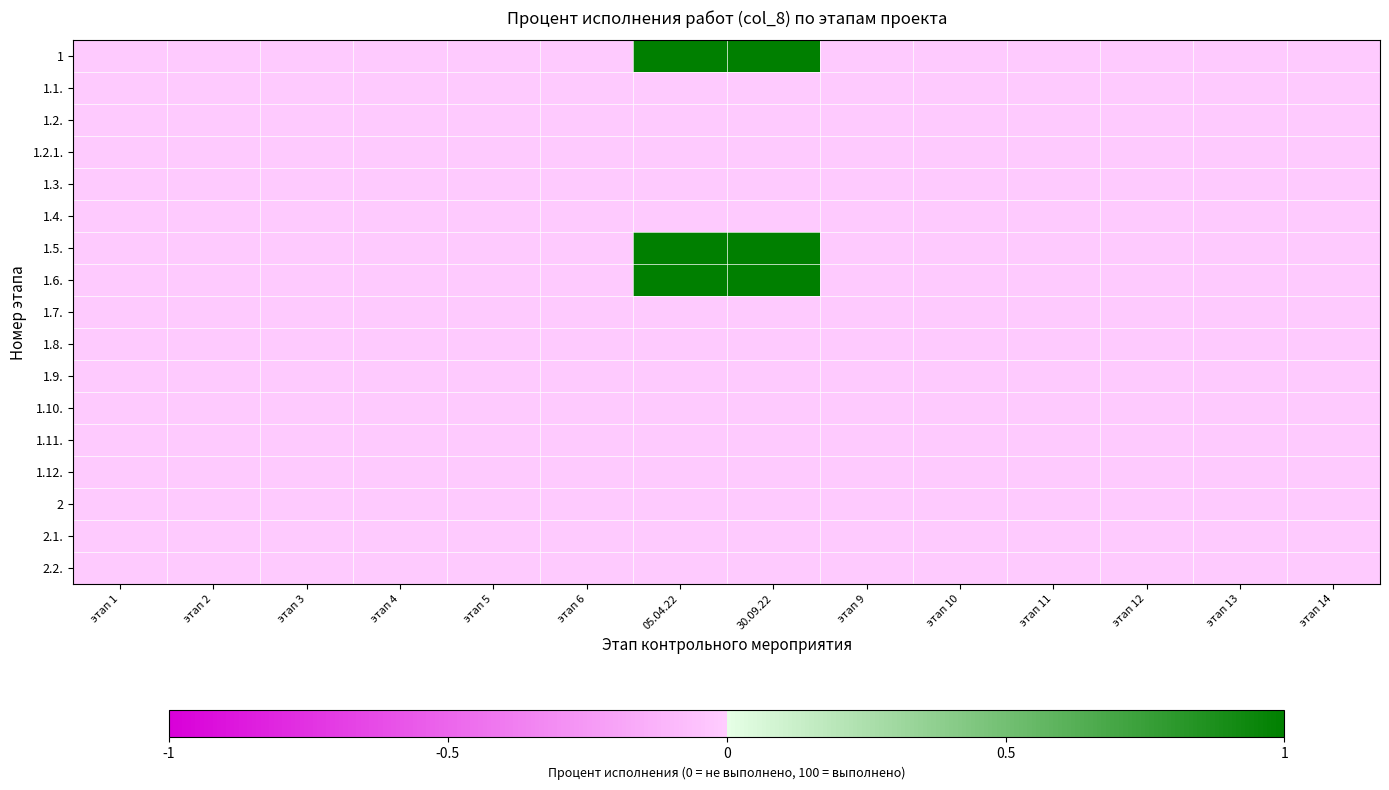

Which category has the highest value across all series?

05.04.22